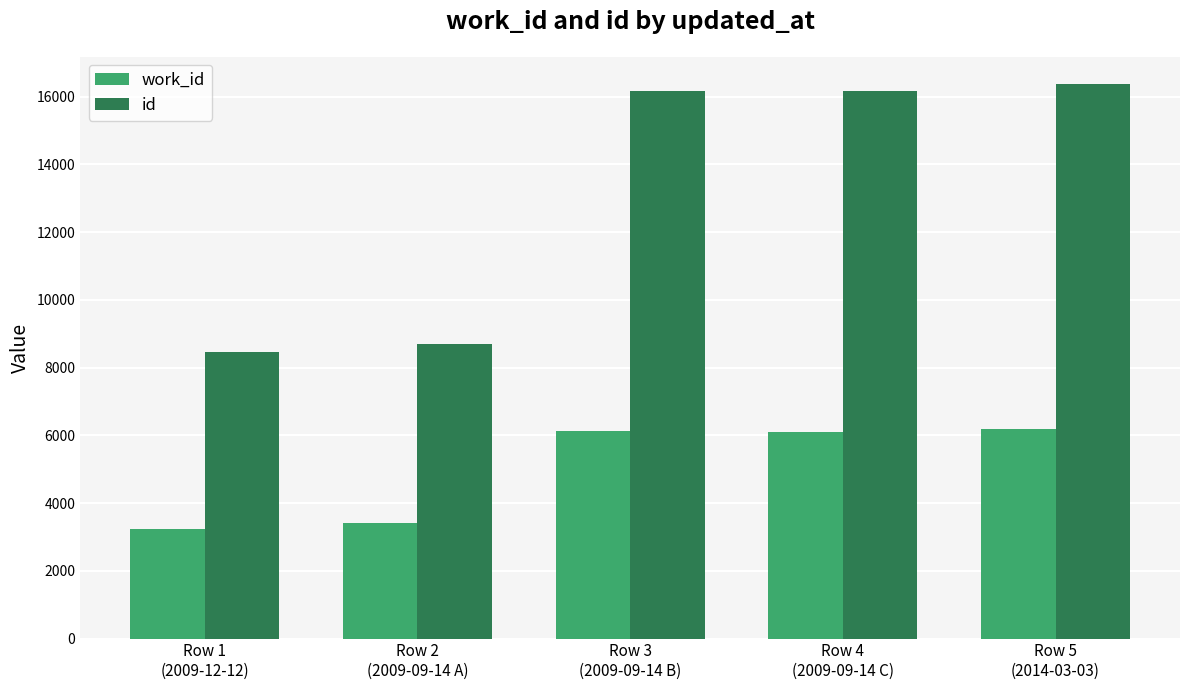

Does the chart contain any negative values?

No